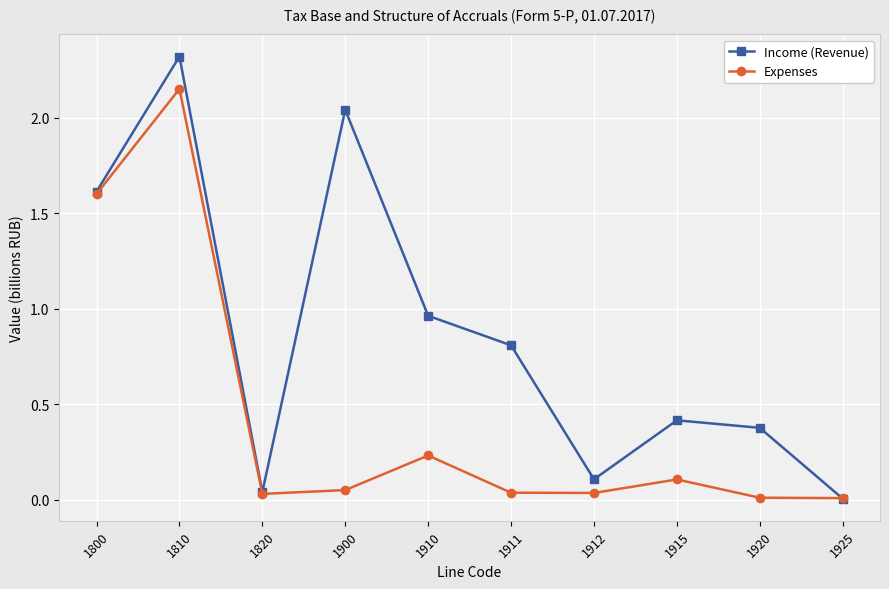

Which series has the largest total across all categories?

Income (Revenue)